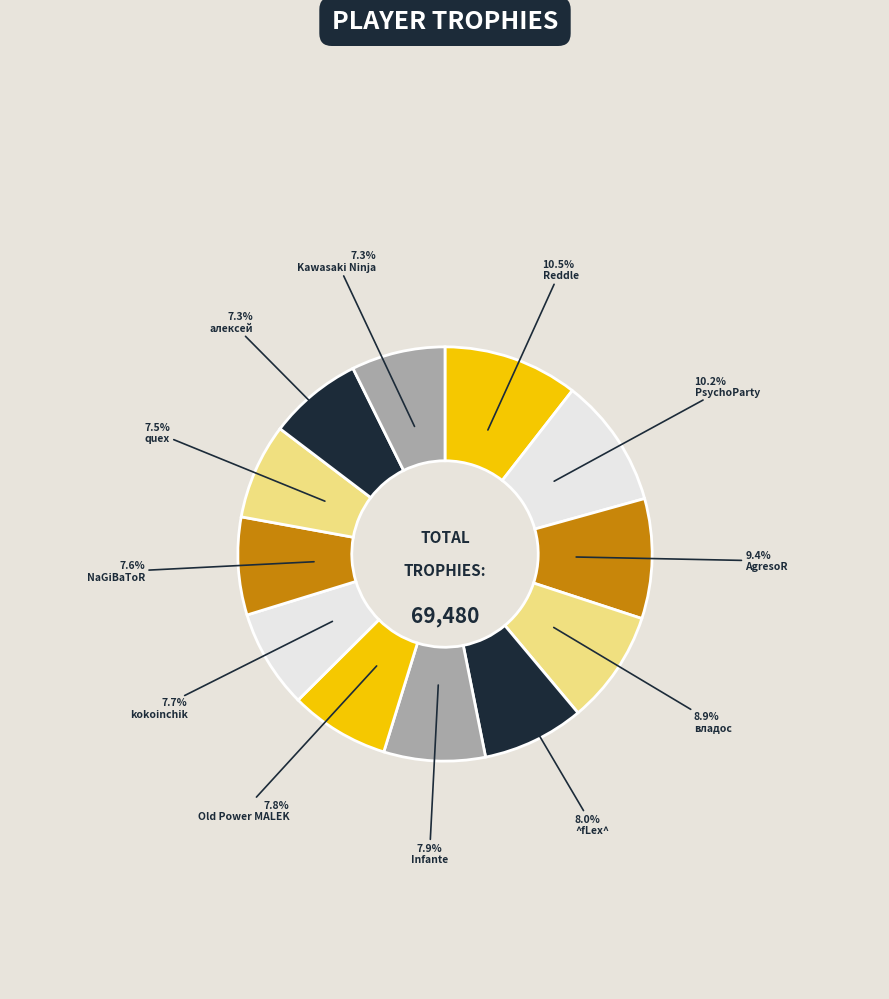

To the nearest percent, what is the average slice percentage?

8%